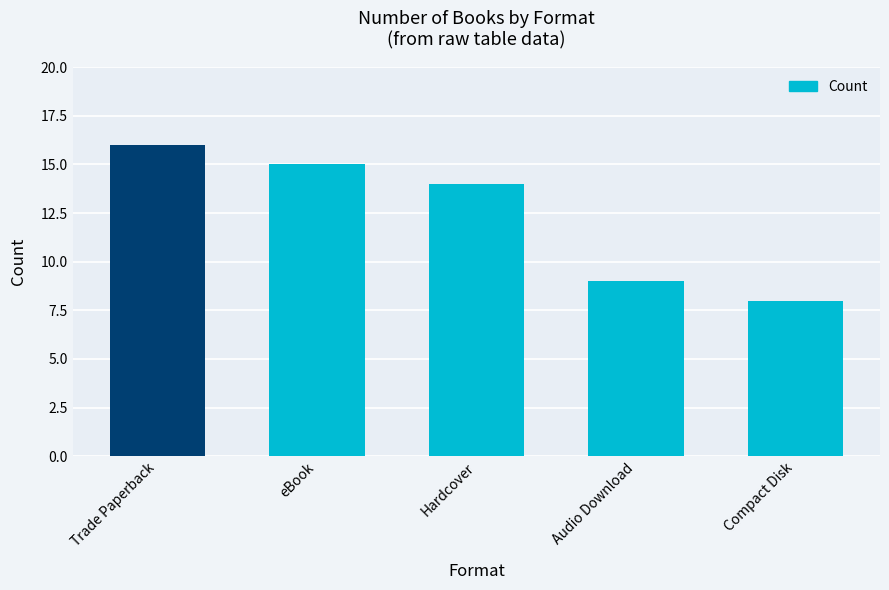

The value at Hardcover is 14. True or false?

True